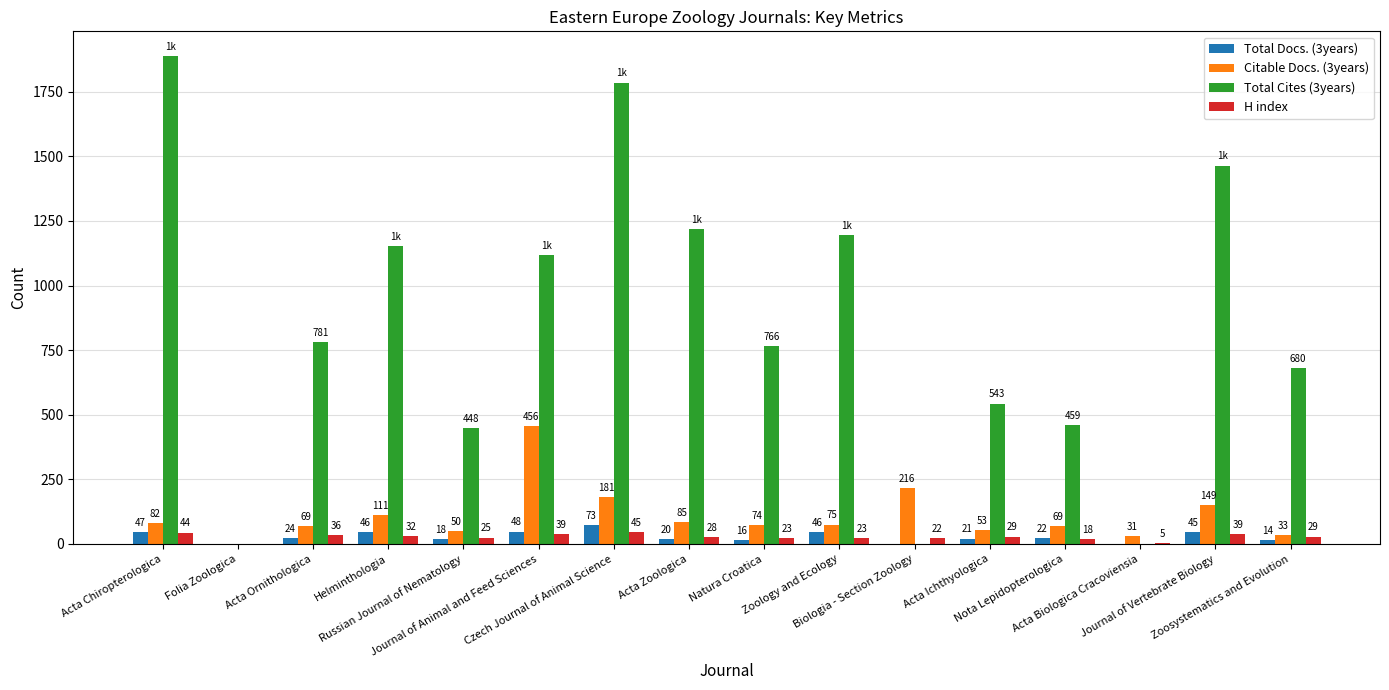

Which series changed the most between Acta Ornithologica and Helminthologia?

Total Cites (3years)